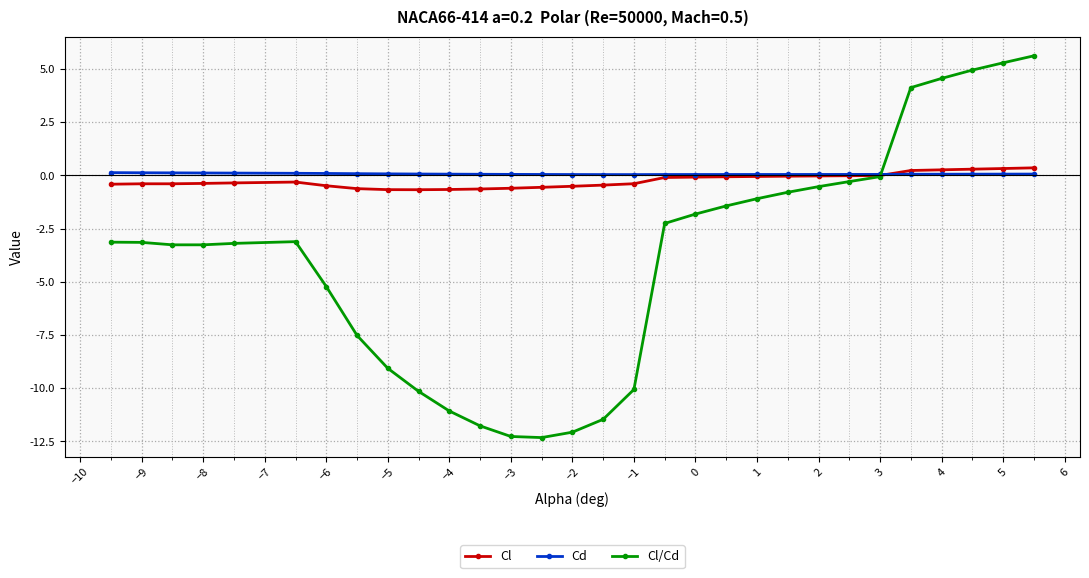

Which series has the widest spread of values?

Cl/Cd